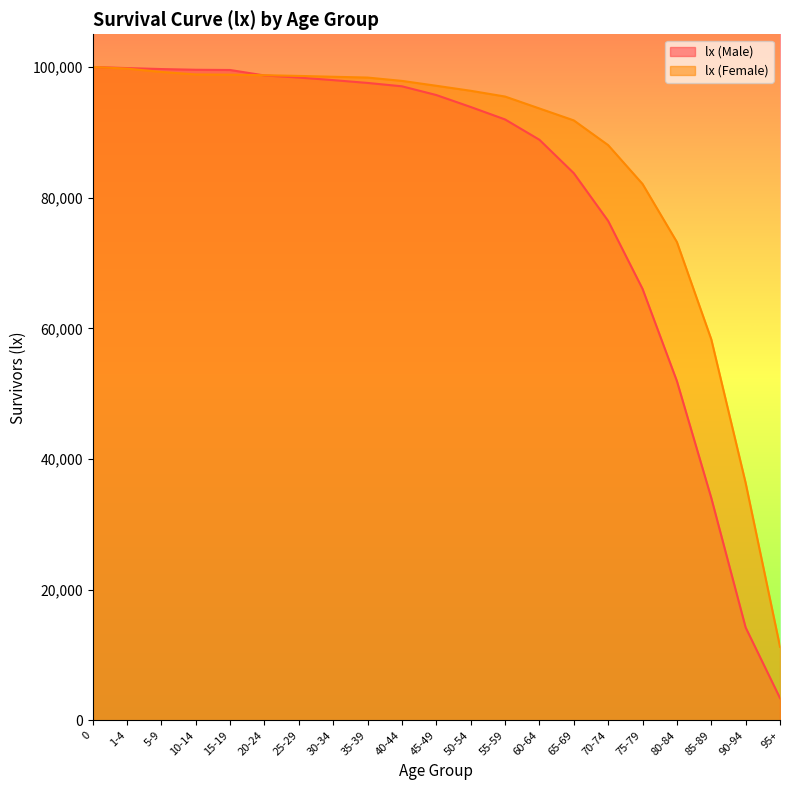

What is the label of the 21st point from the left?

95+